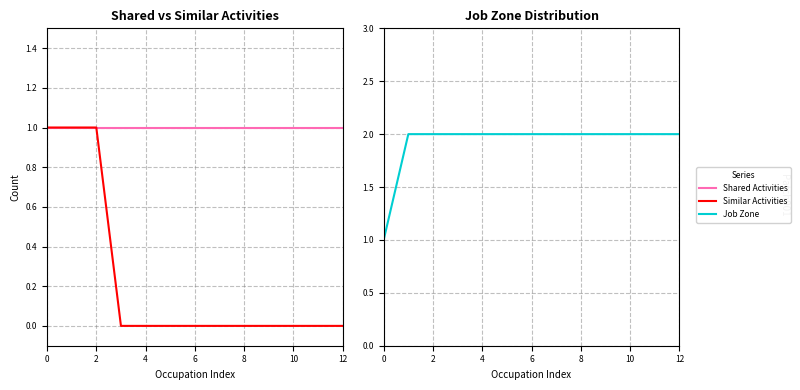

Is the value of Shared Activities at 9 greater than the value of Similar Activities at 7?

Yes